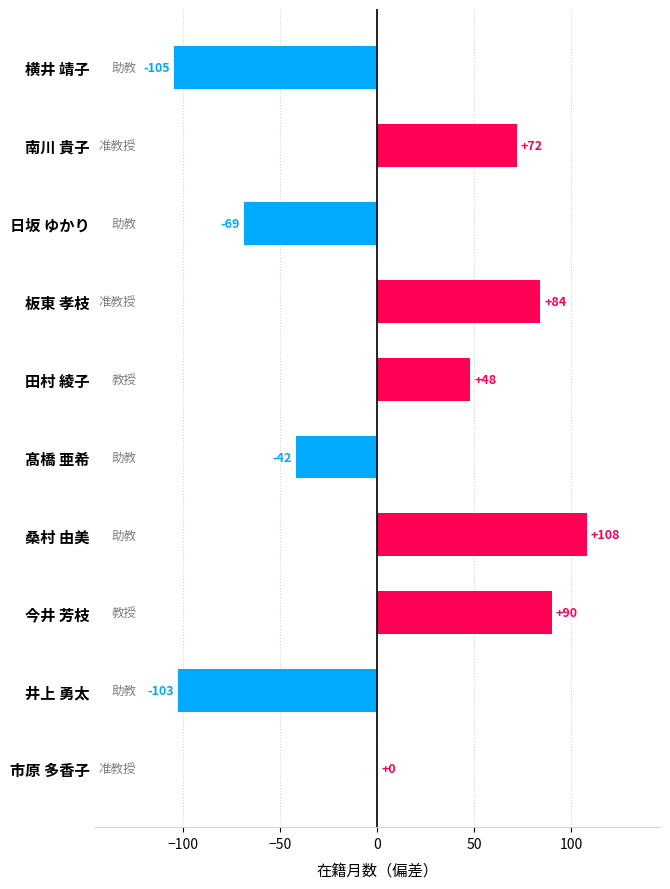

Reading bottom to top, transcribe all the data shown in this chart.

市原 多香子=0	井上 勇太=-103	今井 芳枝=90	桑村 由美=108	髙橋 亜希=-42	田村 綾子=48	板東 孝枝=84	日坂 ゆかり=-69	南川 貴子=72	横井 靖子=-105